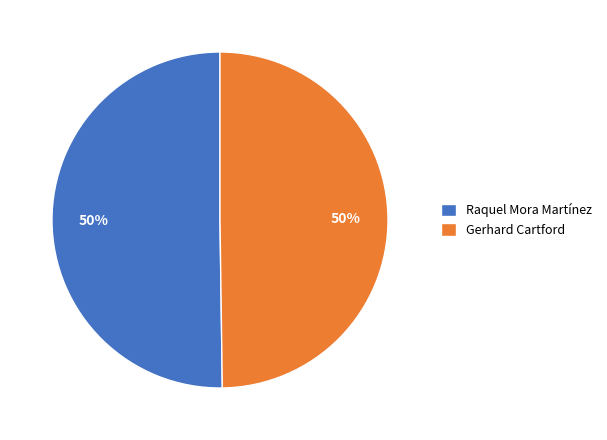

To the nearest percent, what portion does Gerhard Cartford represent?

50%